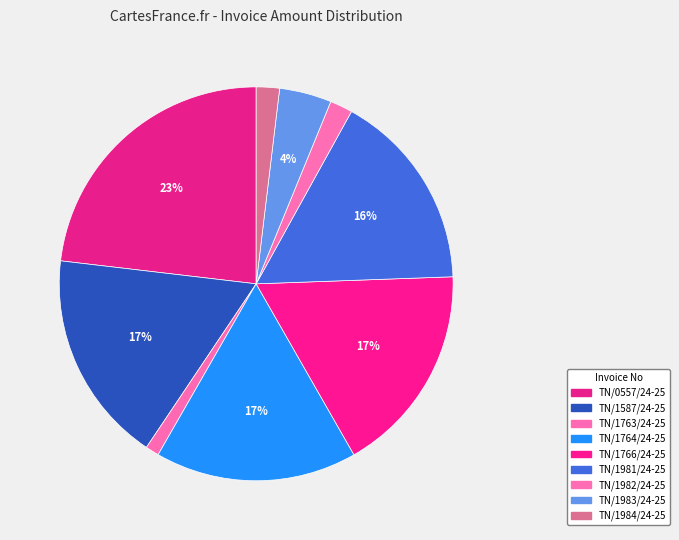

To the nearest percent, what is the average slice percentage?

11%